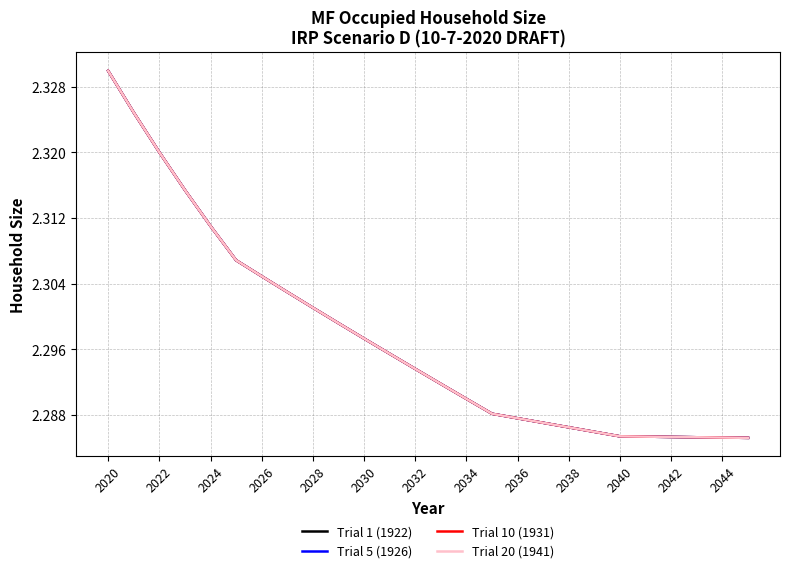

At which category is the sum across all series the highest?

2020